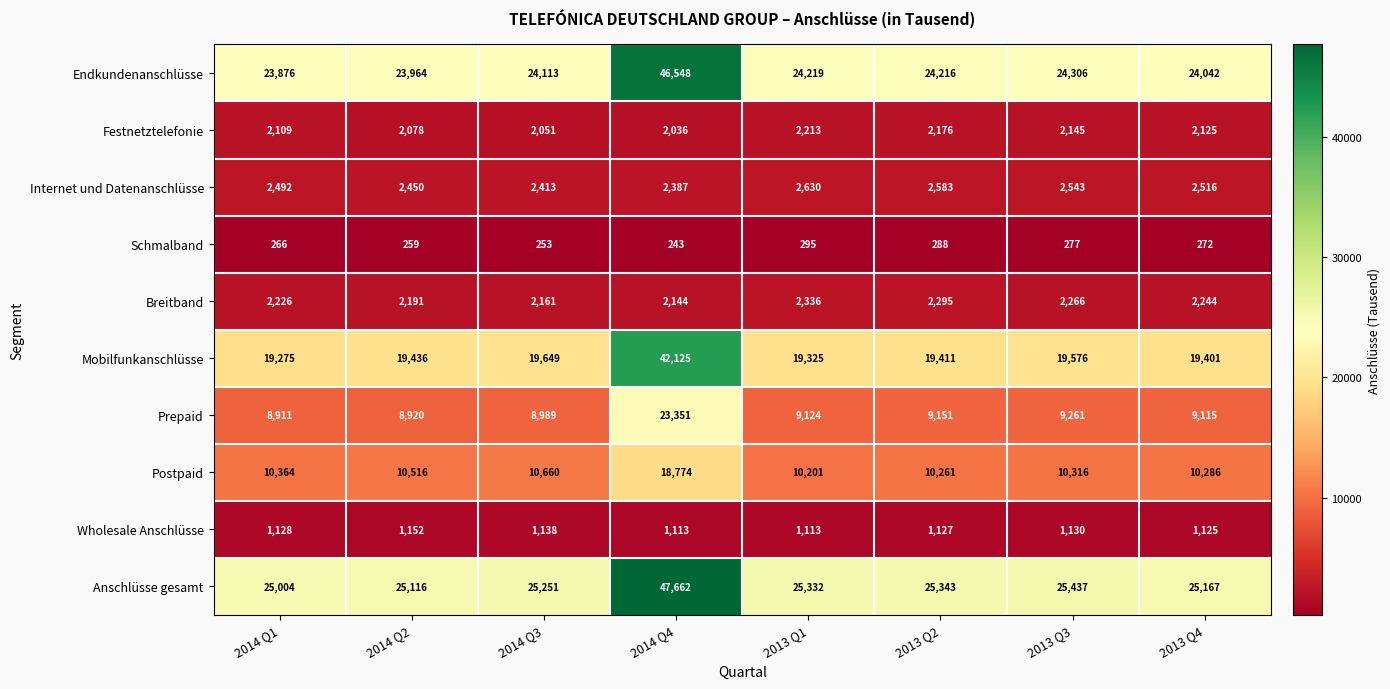

Which label corresponds to the smallest value in the chart?

2014 Q4